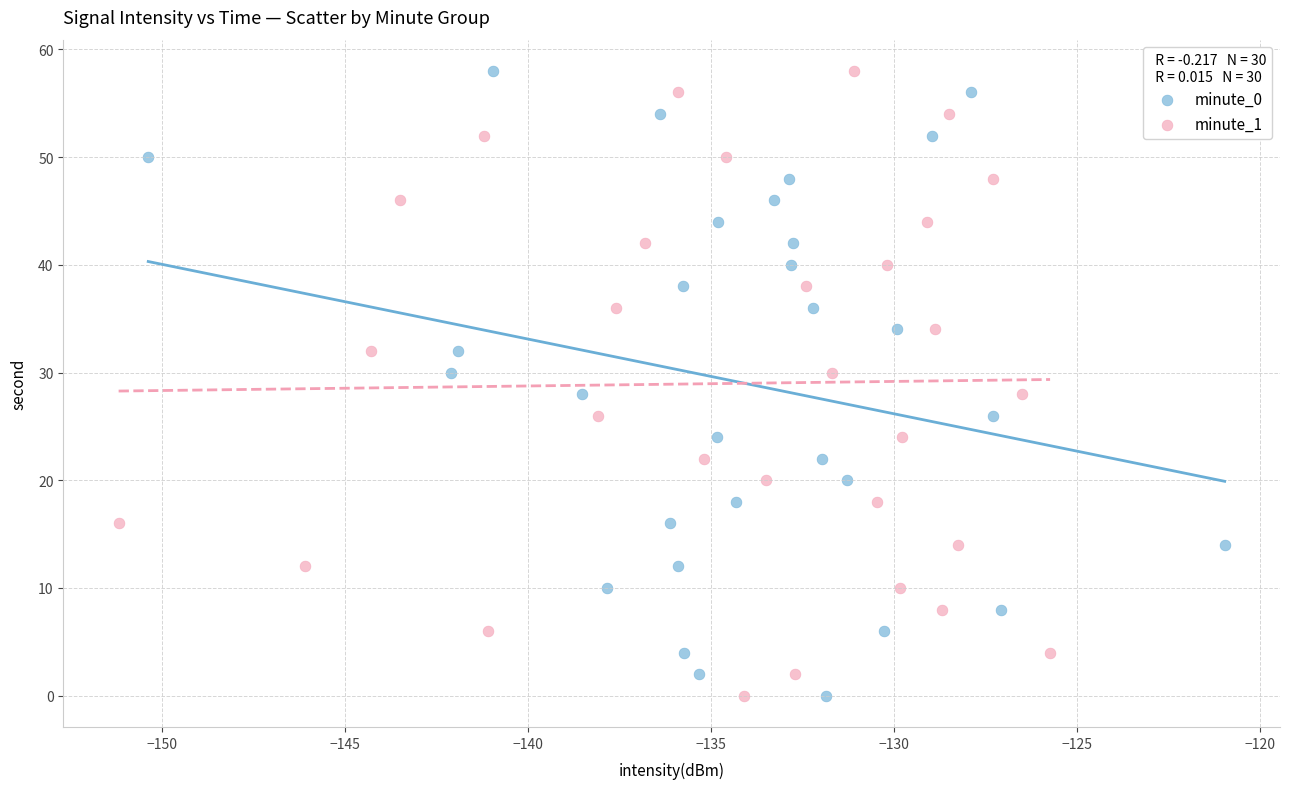

What are all the series names shown in the legend?

minute_0, minute_1